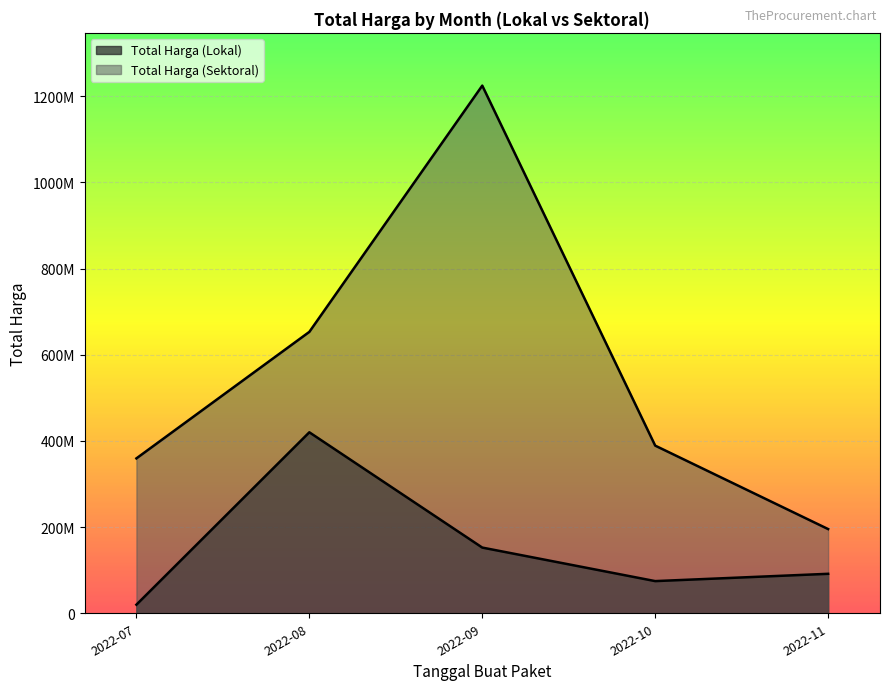

How many lines are shown in the chart?

2